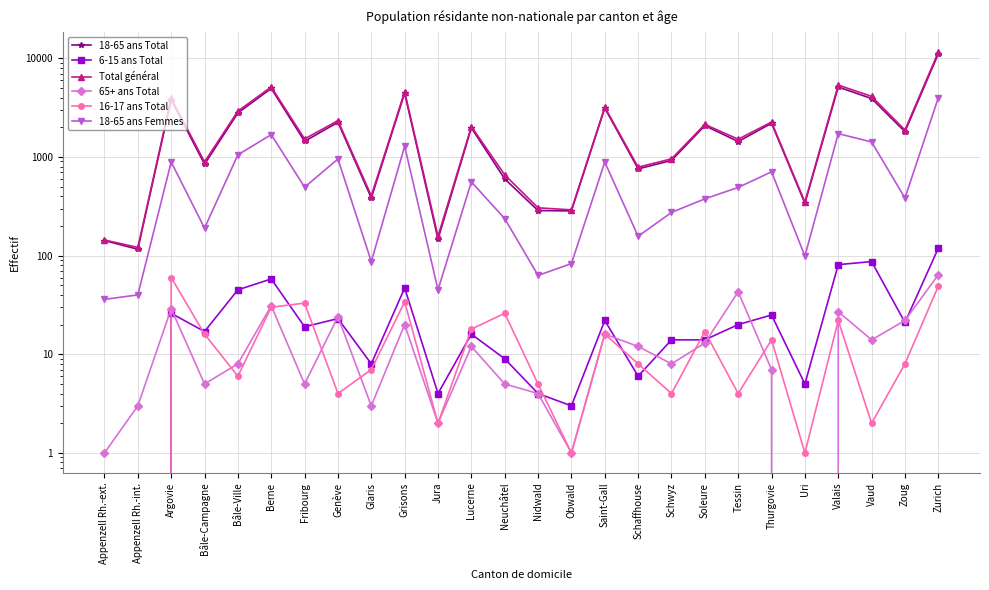

What is the sum of all 18-65 ans Total values?

57212